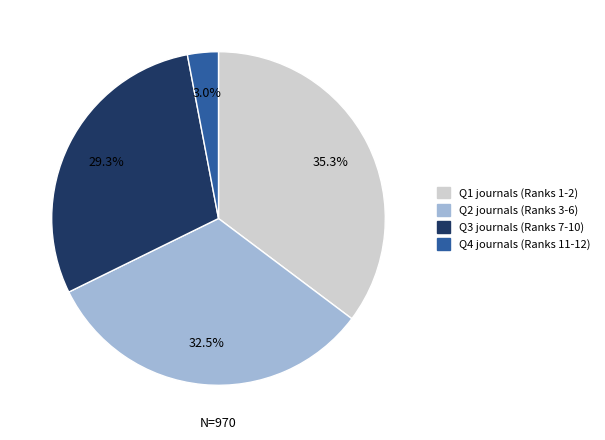

Is there a majority slice in this chart?

No